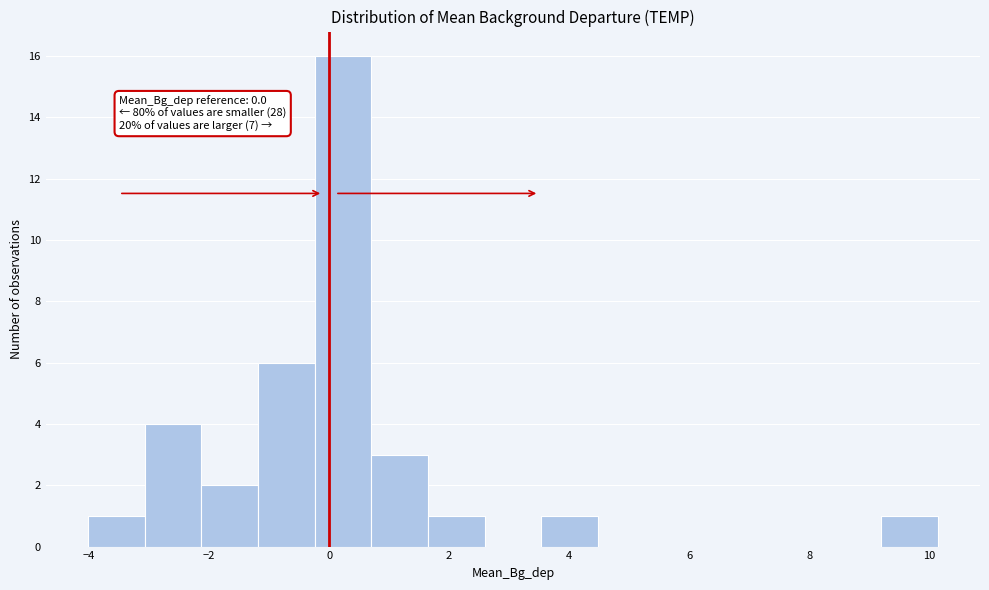

Which range on the x-axis has the tallest bar?

-0.2 to 0.8